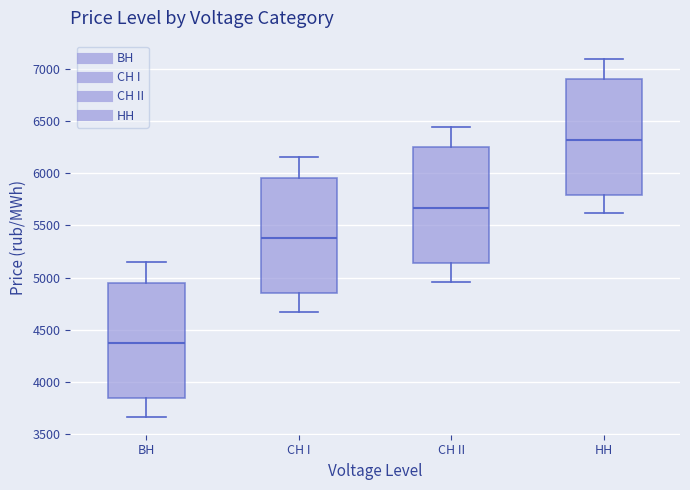

Which box's median line is the lowest?

ВН